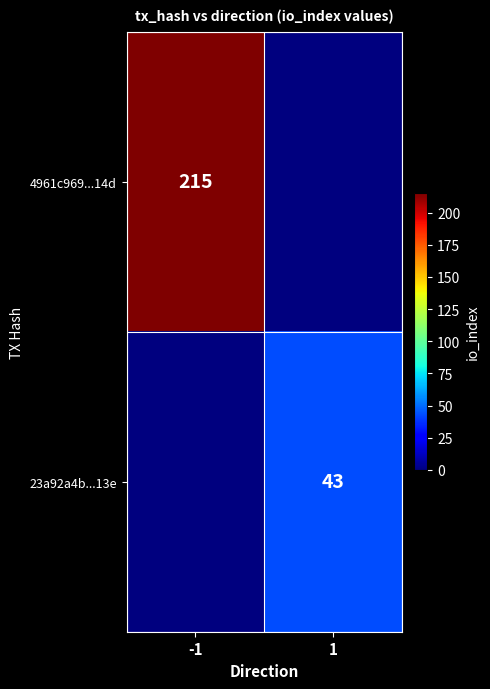

Which has a higher value, -1 or 1?

-1